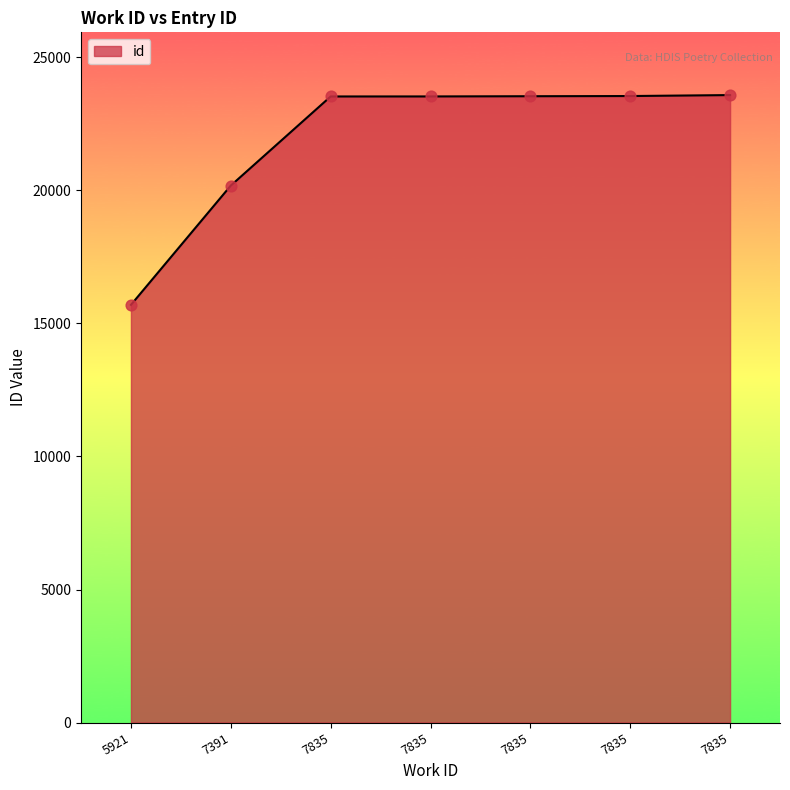

What is the change in value from 7835 to 7835?

+7